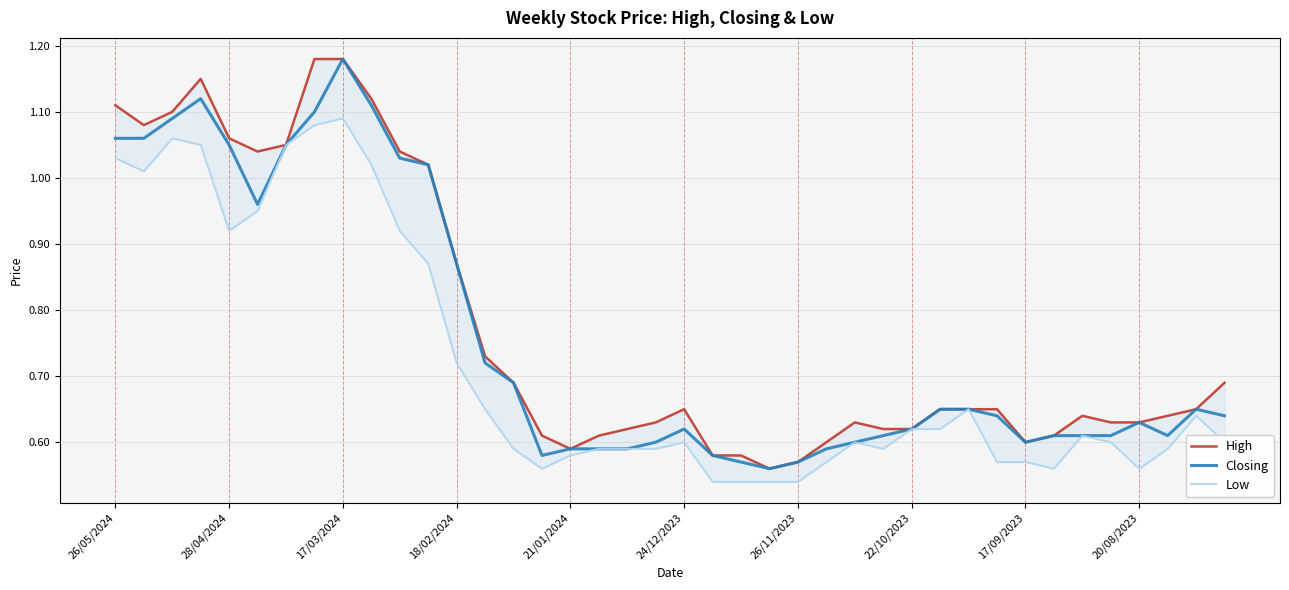

The Closing series shows 0.5 at 18/02/2024. True or false?

False